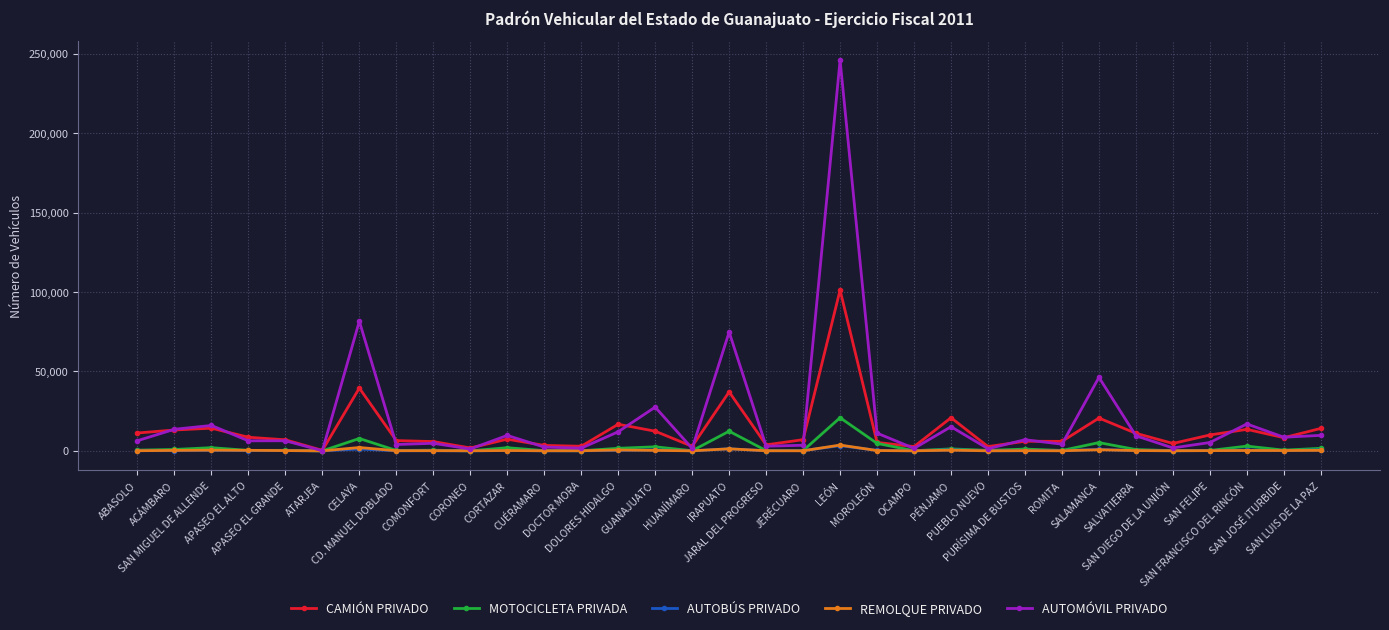

True or false: REMOLQUE PRIVADO has more than 1 interior local peaks.

True